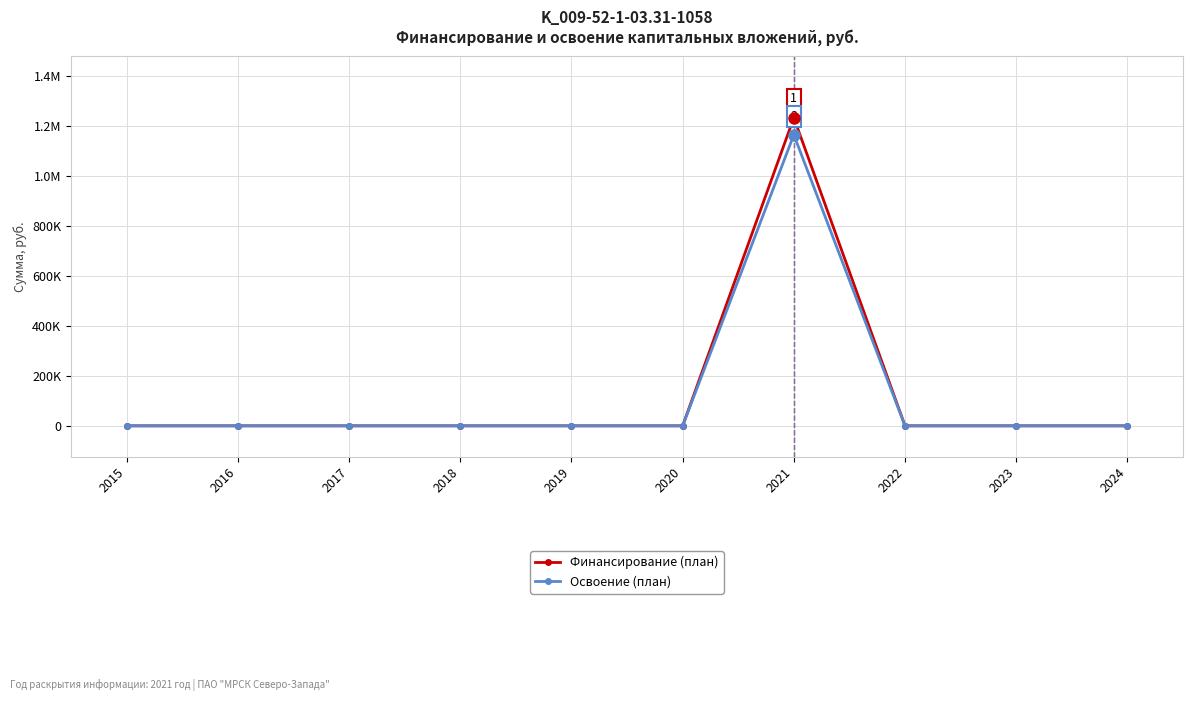

Where is Освоение (план) nearest to the value 582691?

2015